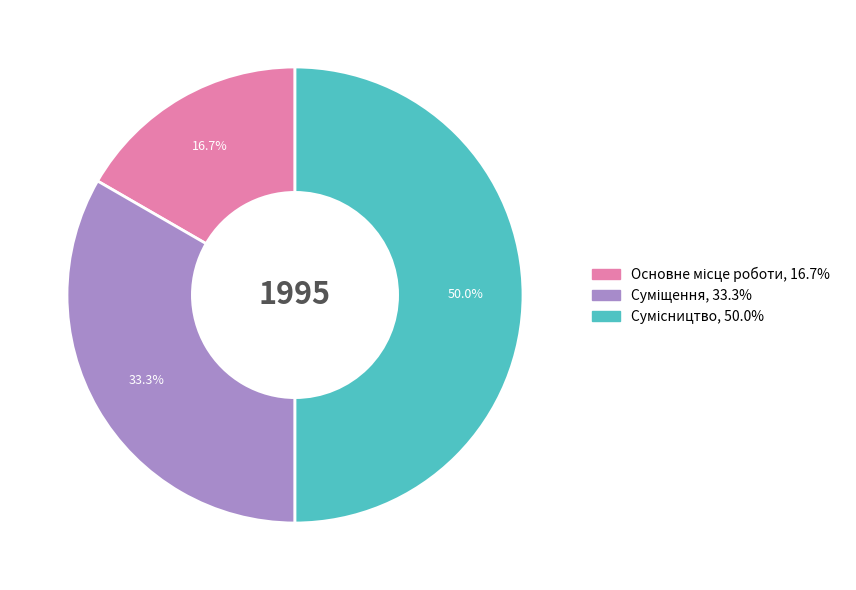

Which slice is the smallest?

Основне місце роботи